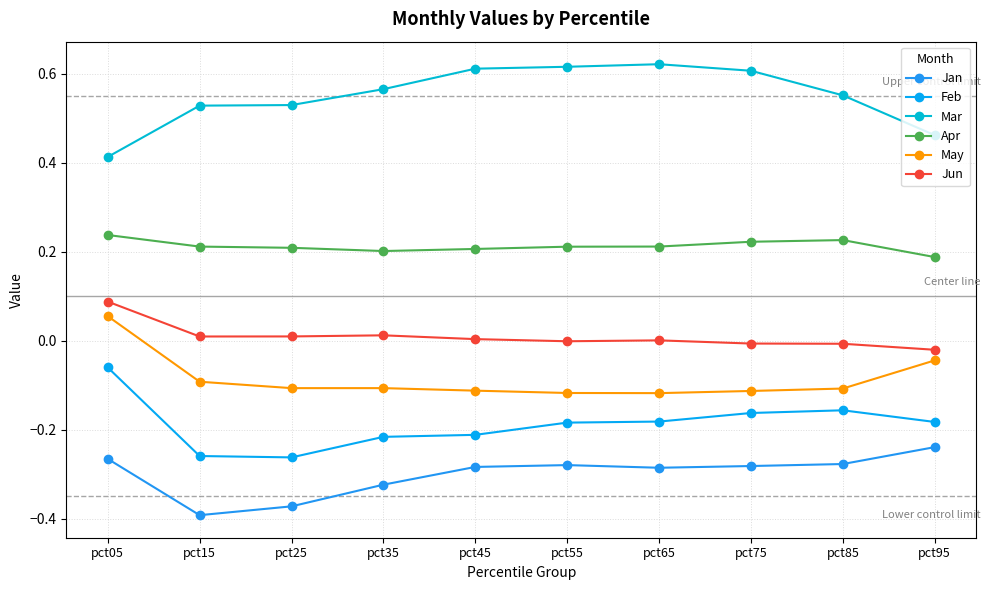

At which category is the sum across all series the highest?

pct05